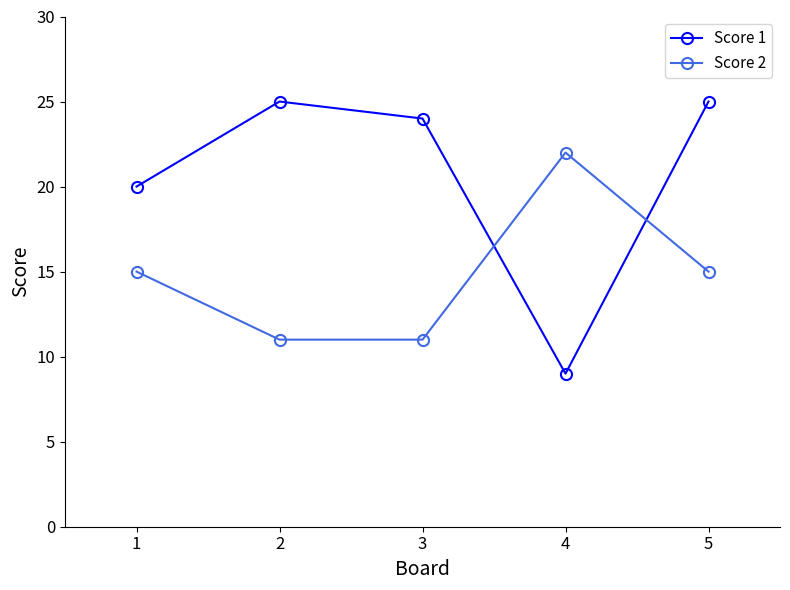

Reading left to right, extract all data points from this chart.

Score 1: 20	25	24	9	25
Score 2: 15	11	11	22	15